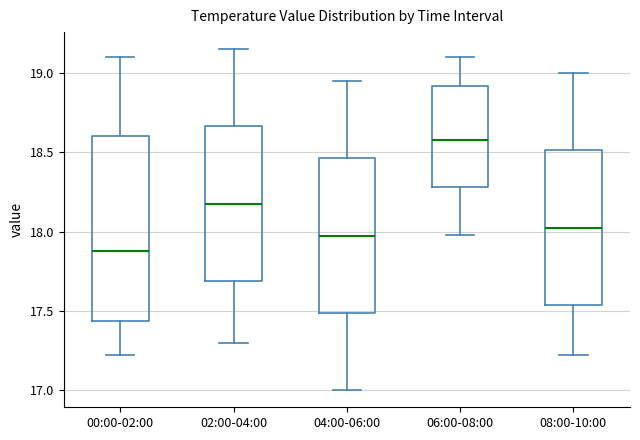

Reading left to right, transcribe this box plot: for each box, give where its median line is, the range the box spans, and where its two whiskers end, as read against the y-axis. The values are not printed on the chart, so give them approximately, as read against the axis.

00:00-02:00: median 17.90, box 17.45 to 18.60, whiskers 17.20 to 19.10
02:00-04:00: median 18.20, box 17.70 to 18.65, whiskers 17.30 to 19.15
04:00-06:00: median 18.00, box 17.50 to 18.45, whiskers 17.00 to 18.95
06:00-08:00: median 18.60, box 18.30 to 18.90, whiskers 18.00 to 19.10
08:00-10:00: median 18.05, box 17.55 to 18.50, whiskers 17.20 to 19.00